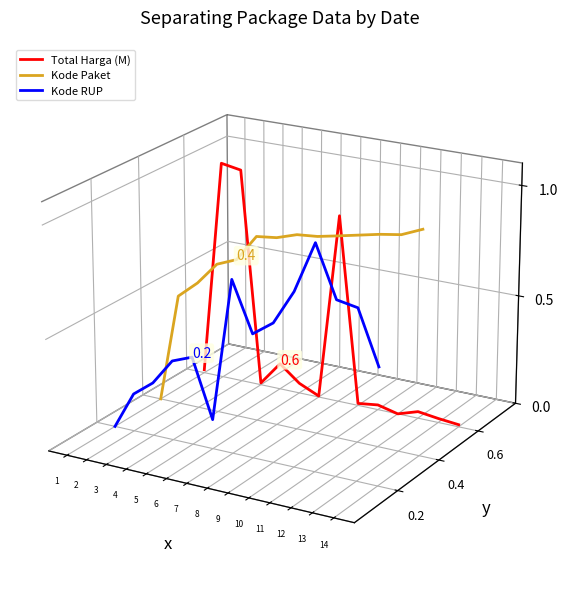

At which category is the sum across all series the highest?

8